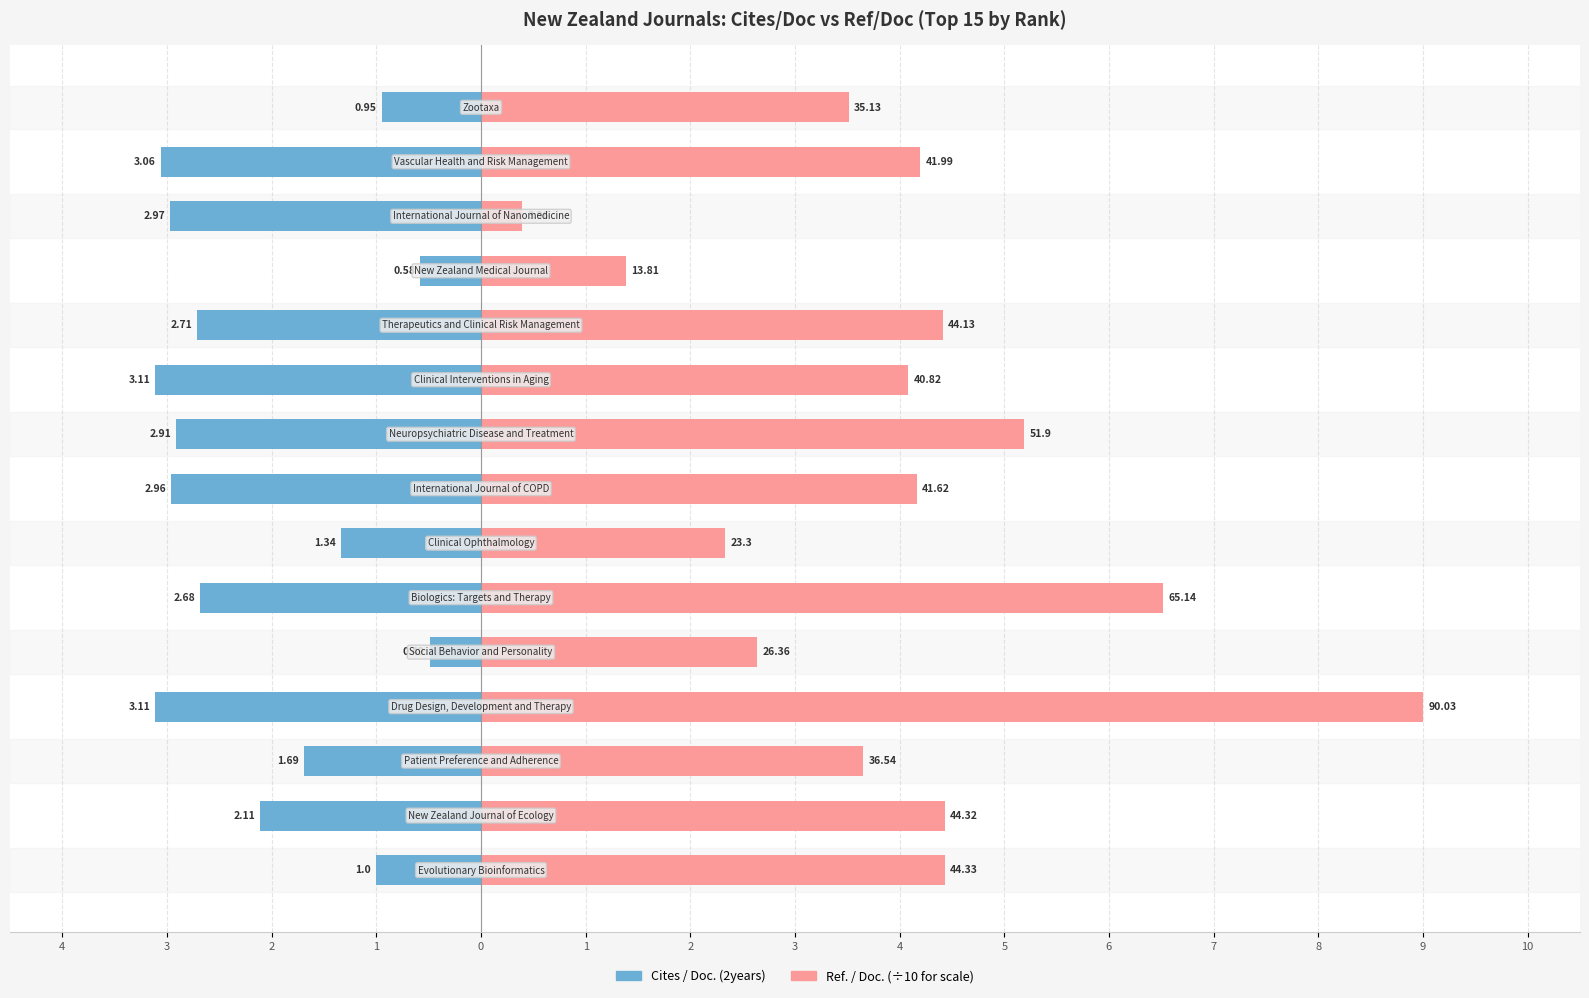

How many data points in Ref. / Doc. (÷10) are less than 4?

6